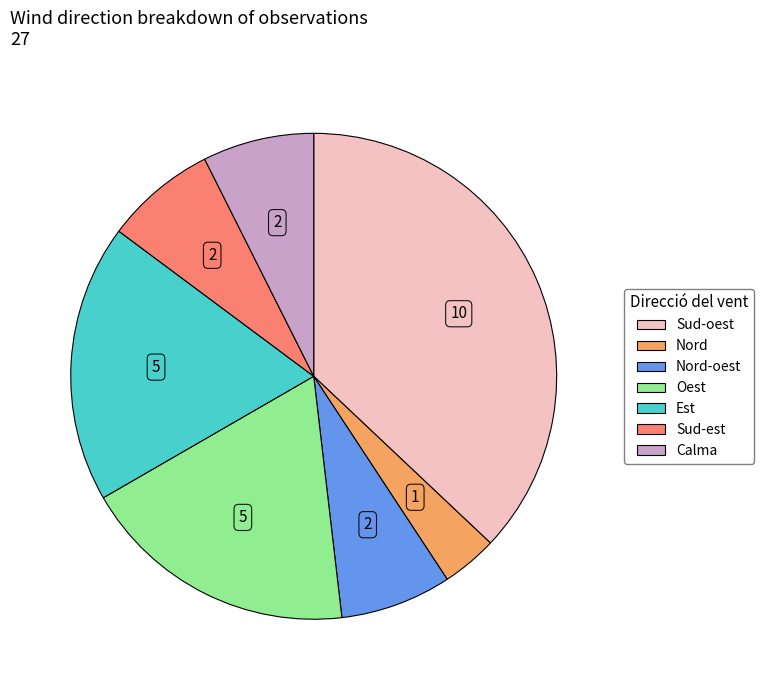

Does any single category account for the majority?

No